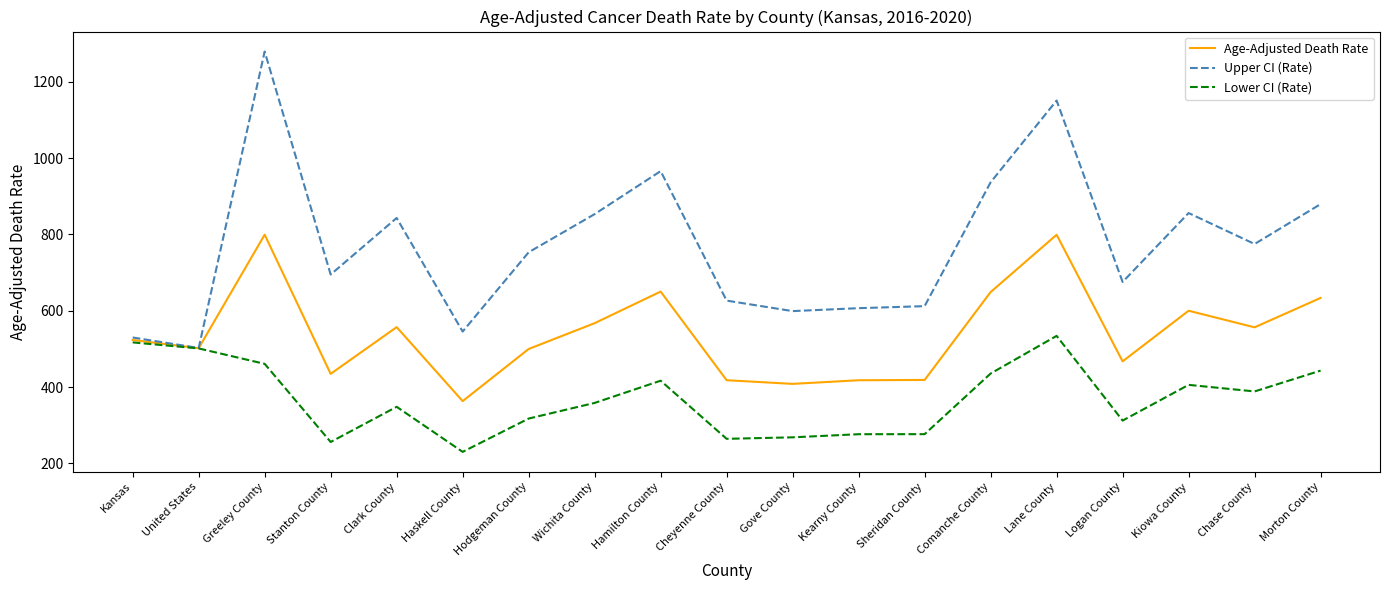

Which category has the lowest value in the Lower CI (Rate) series?

Haskell County